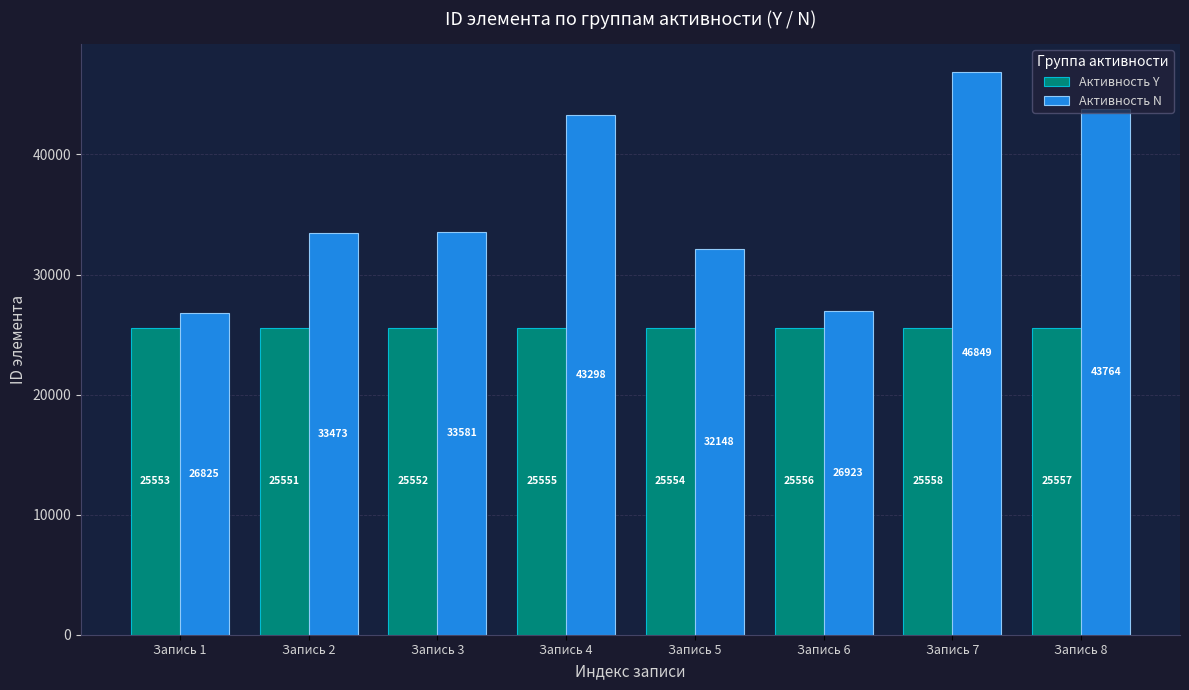

Where is Активность Y nearest to the value 25554?

Запись 5